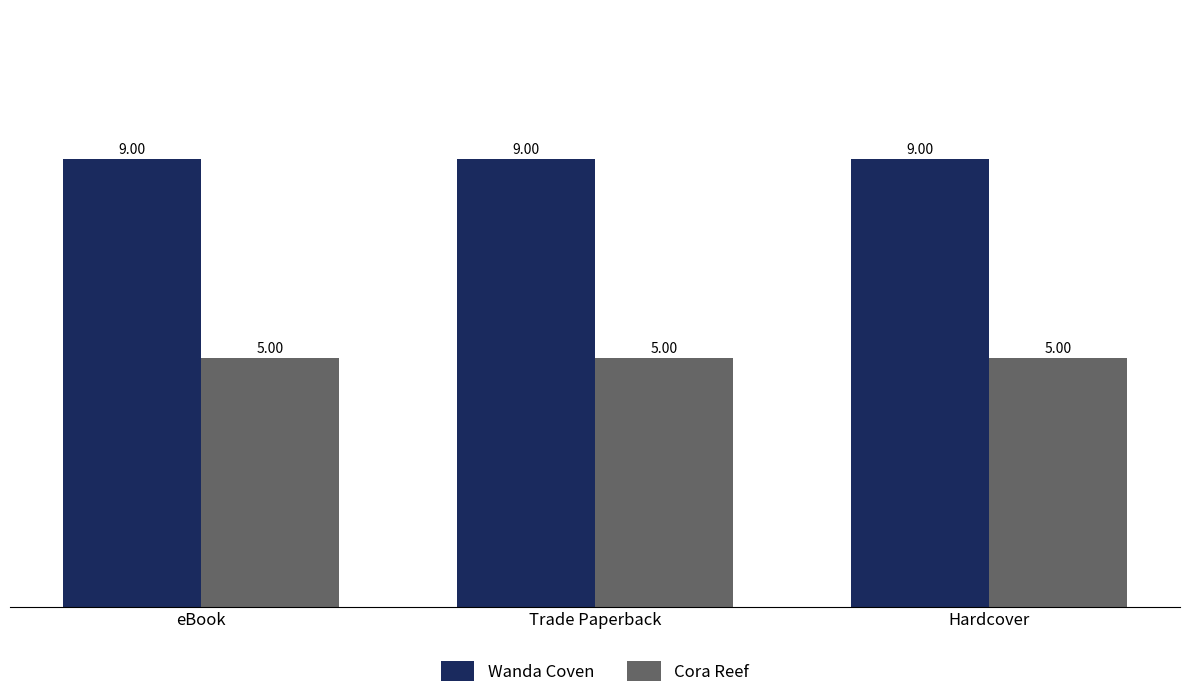

Count the number of categories in the chart.

3